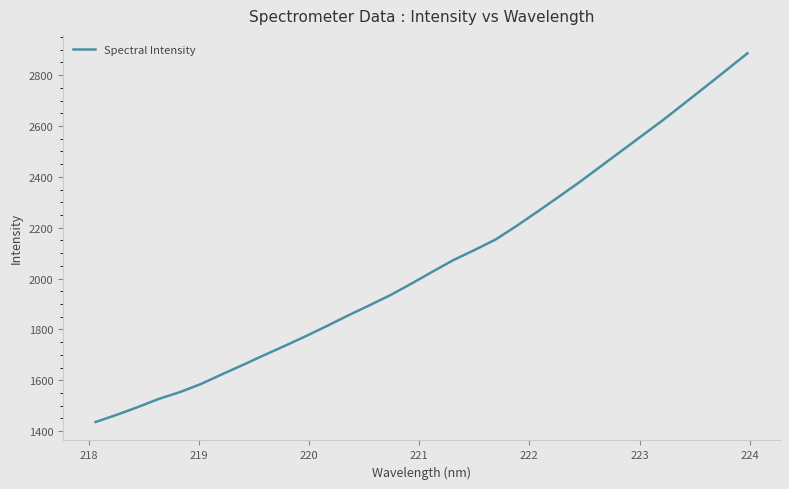

What is the minimum value shown in the chart?

1435.7